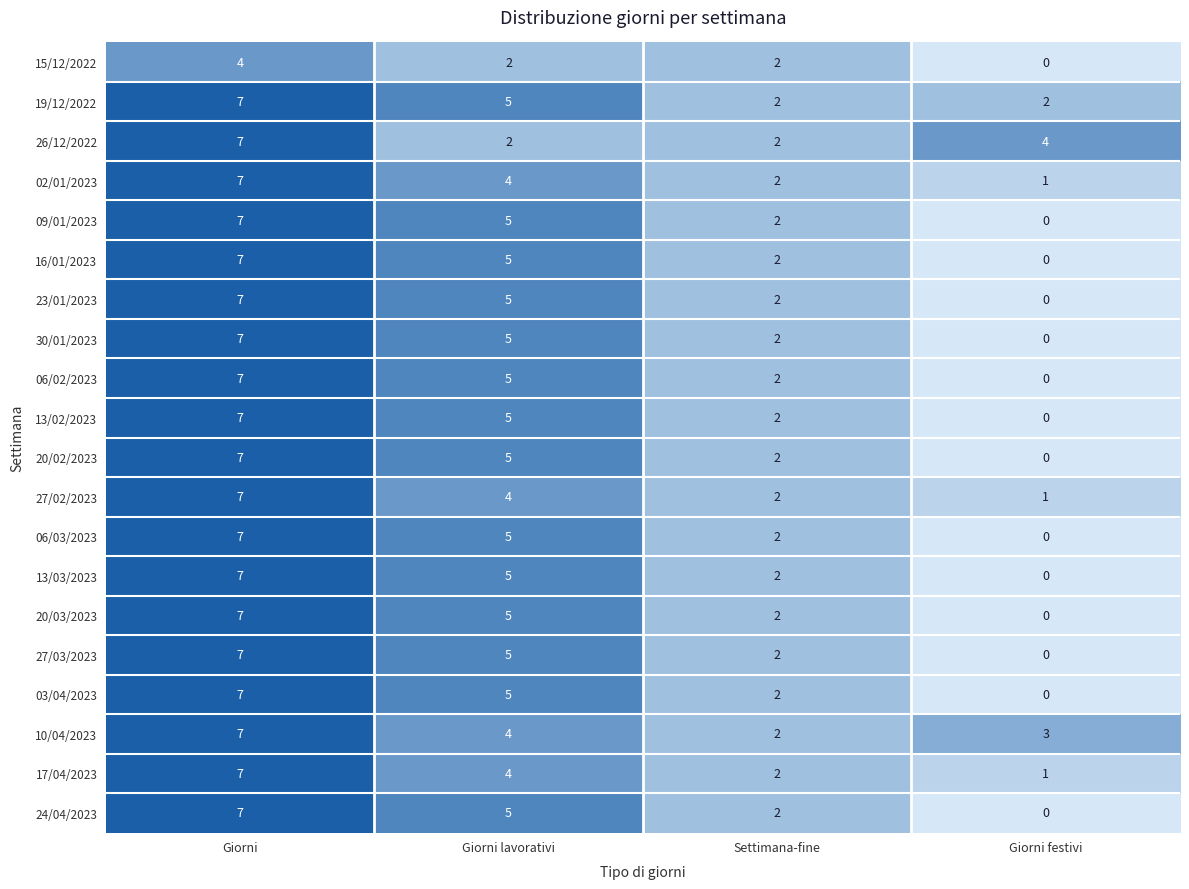

The 27/03/2023 series shows 5 at Giorni lavorativi. True or false?

True